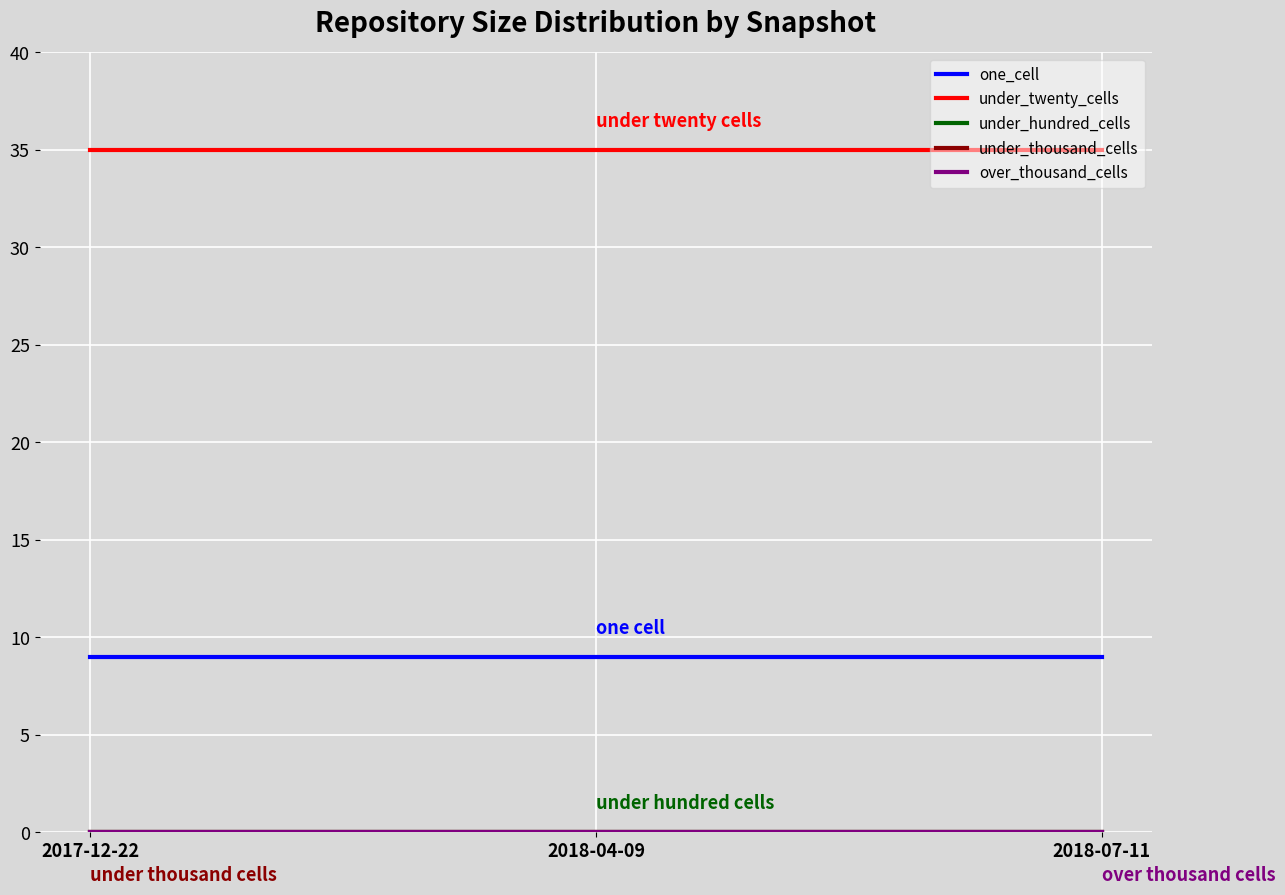

What position from the left is 2017-12-22?

1